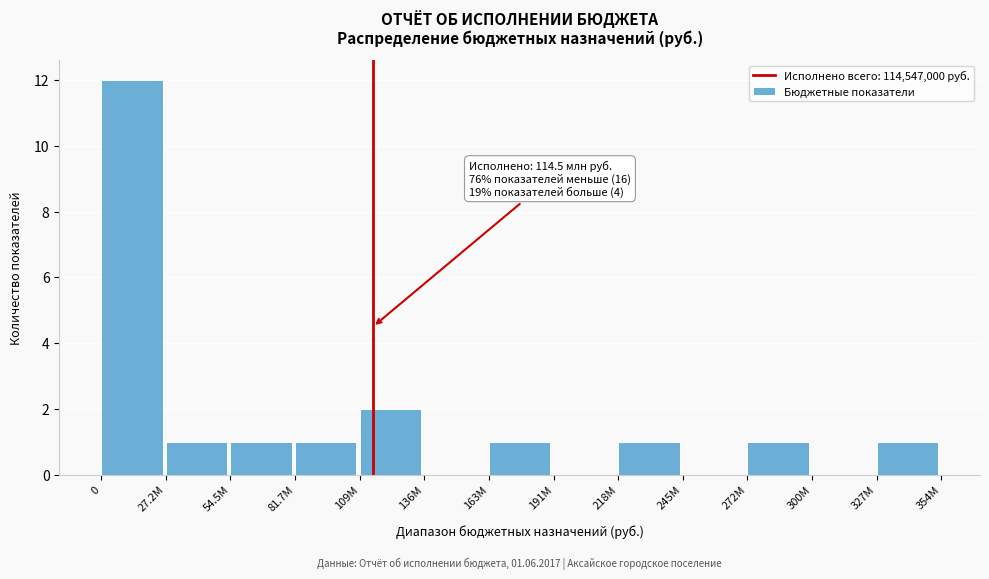

Reading left to right, transcribe all the data shown in this chart.

0=12	27.2М=1	54.5М=1	81.7М=1	109М=2	136М=0	163М=1	191М=0	218М=1	245М=0	272М=1	300М=0	327М=1